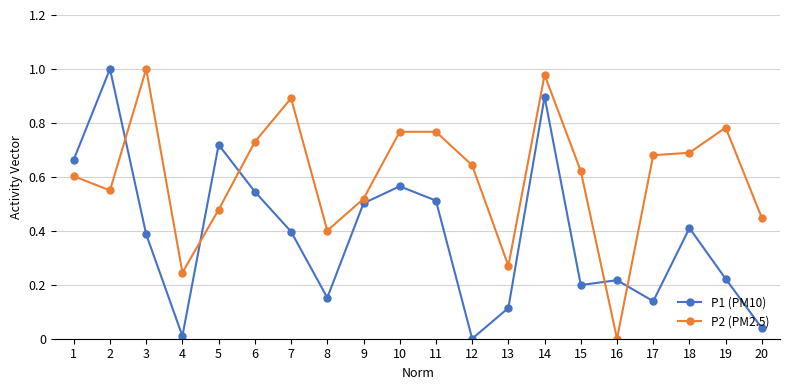

What are all the series names shown in the legend?

P1 (PM10), P2 (PM2.5)